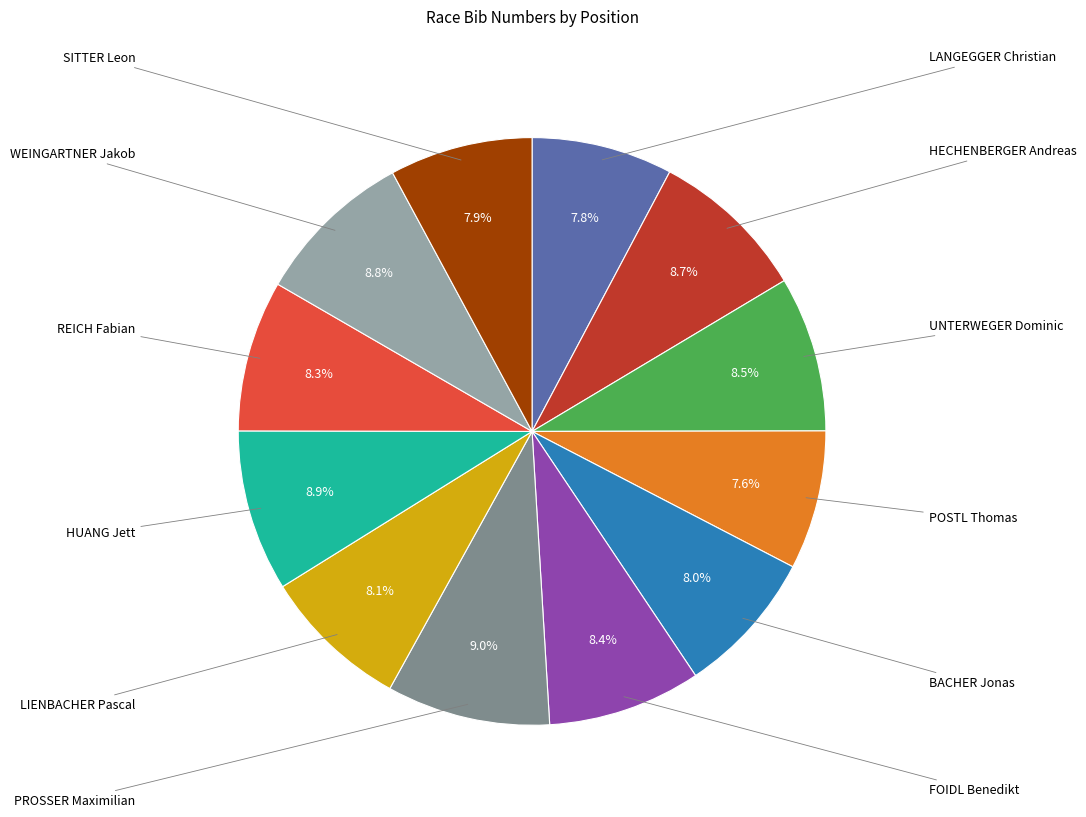

Is there any slice that represents more than half of the pie?

No